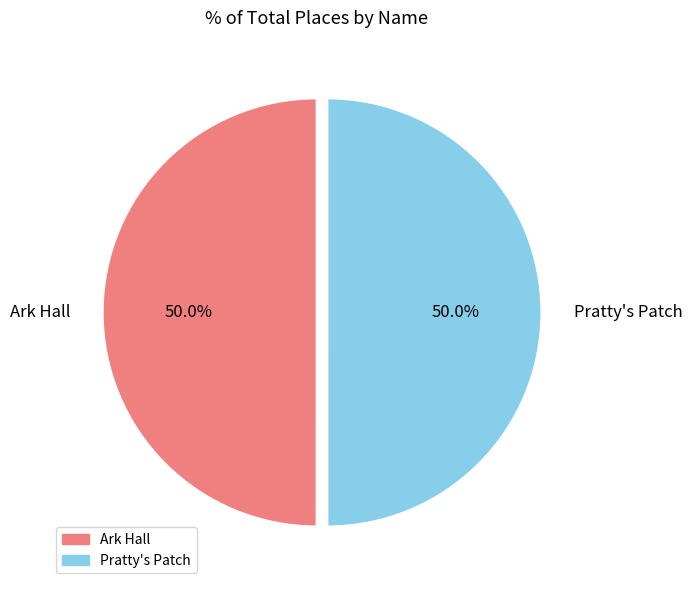

What is the total percentage of Ark Hall and Pratty's Patch?

100.0%